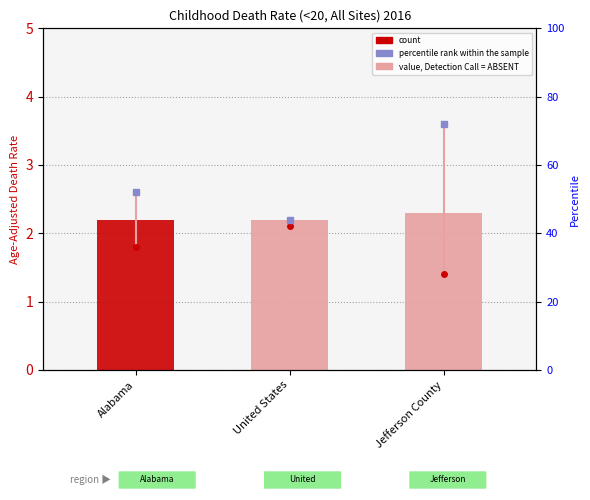

What is the label of the 1st bar from the left?

Alabama